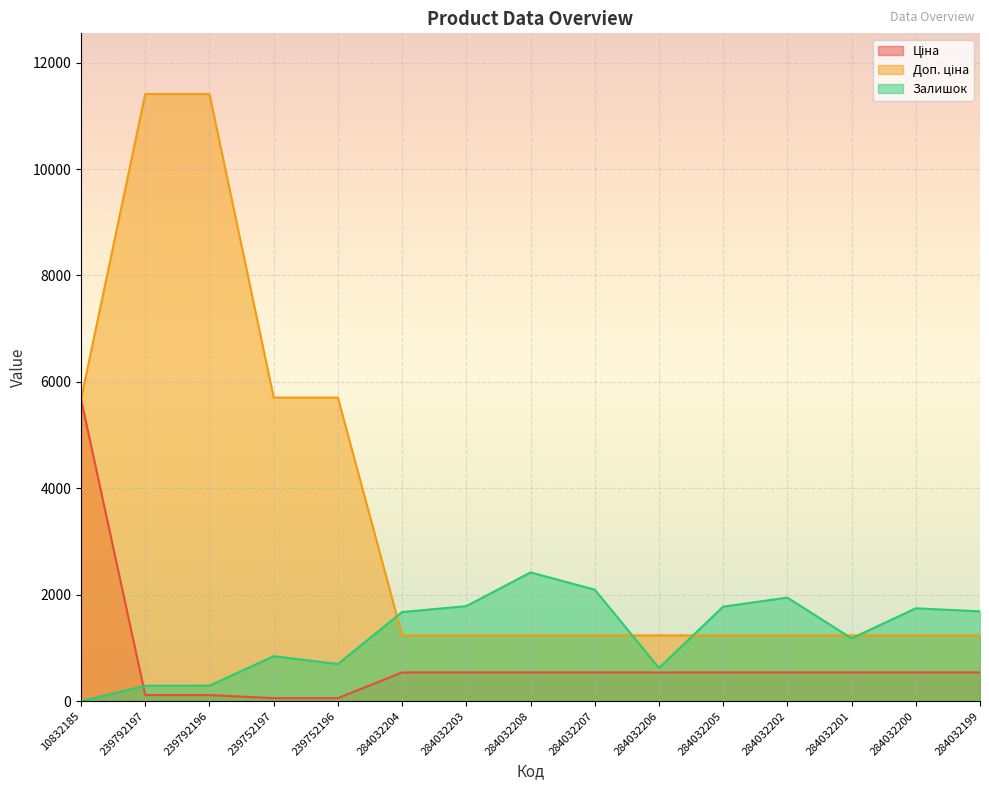

Which has a higher value, 284032207 or 239752196?

284032207